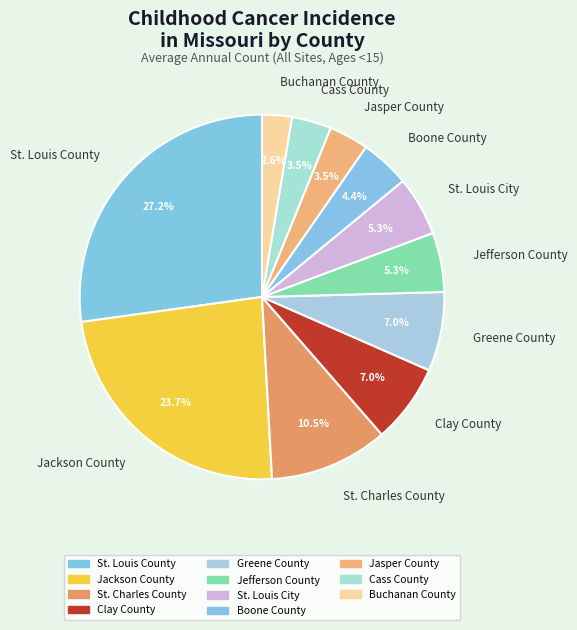

To the nearest percent, what is the average slice percentage?

9%